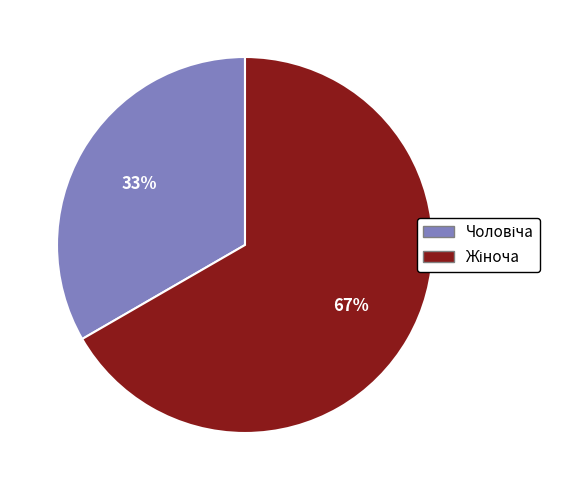

To the nearest percent, what is the average slice percentage?

50%